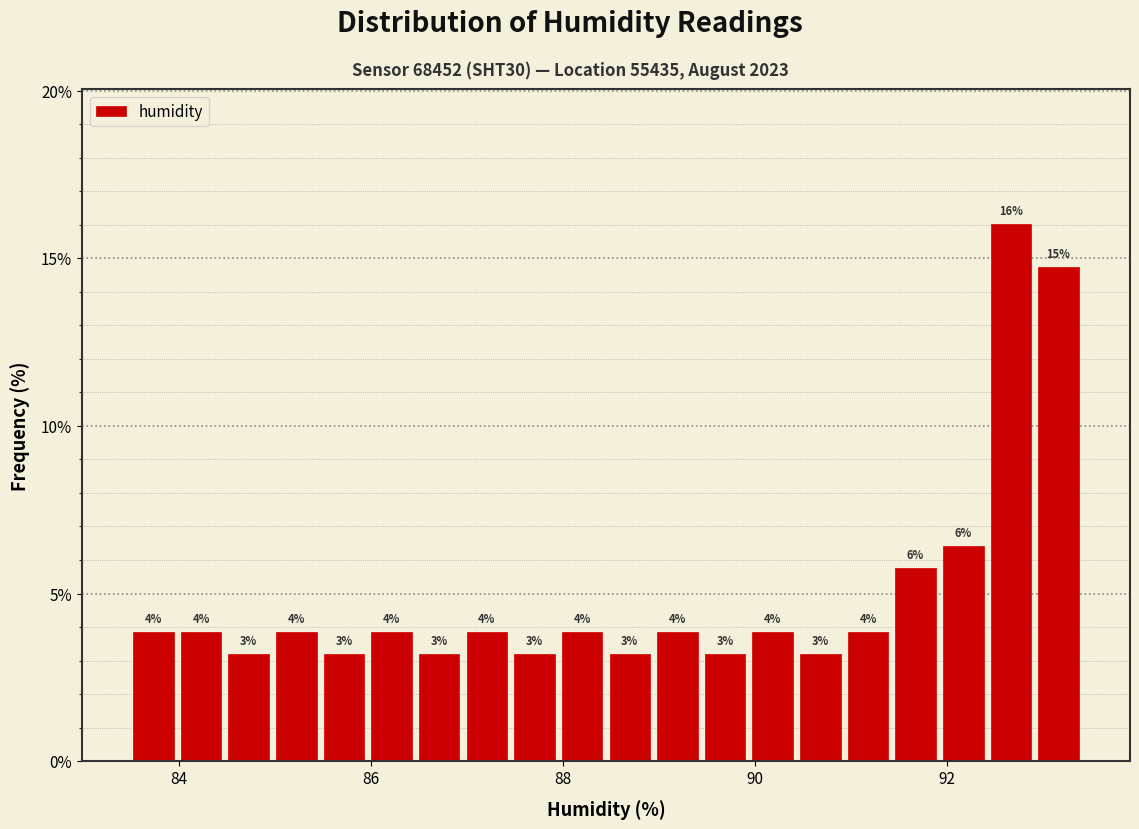

Around what value on the x-axis is the tallest bar? Give the approximate position of its centre, as read against the axis.

92.6